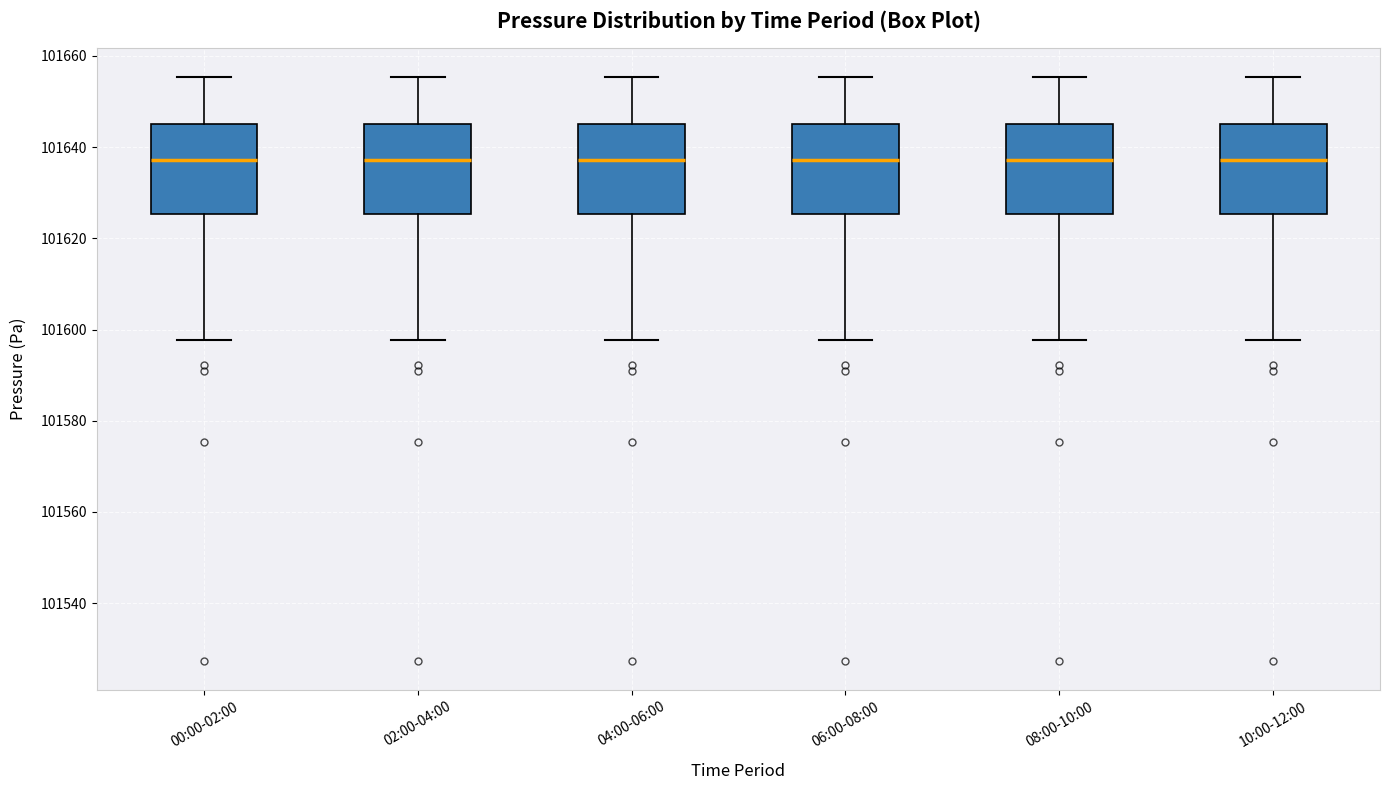

Reading left to right, read every box against the y-axis: the position of its median line, the range the box covers, and the ends of its whiskers. The values are not printed on the chart, so give them approximately, as read against the axis.

00:00-02:00: median 101638, box 101626 to 101644, whiskers 101598 to 101656
02:00-04:00: median 101638, box 101626 to 101644, whiskers 101598 to 101656
04:00-06:00: median 101638, box 101626 to 101644, whiskers 101598 to 101656
06:00-08:00: median 101638, box 101626 to 101644, whiskers 101598 to 101656
08:00-10:00: median 101638, box 101626 to 101644, whiskers 101598 to 101656
10:00-12:00: median 101638, box 101626 to 101644, whiskers 101598 to 101656